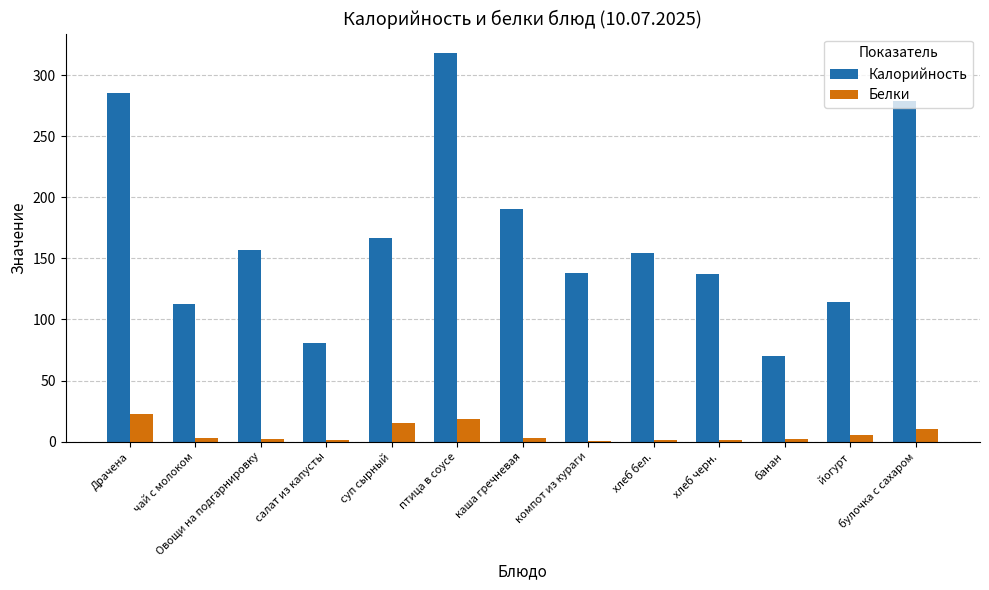

Is the value of Белки at йогурт greater than the value of Калорийность at компот из кураги?

No